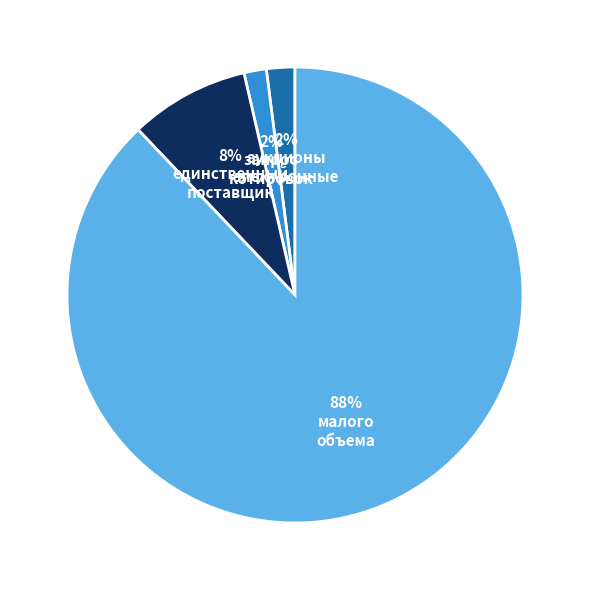

How many segments does this pie chart have?

4